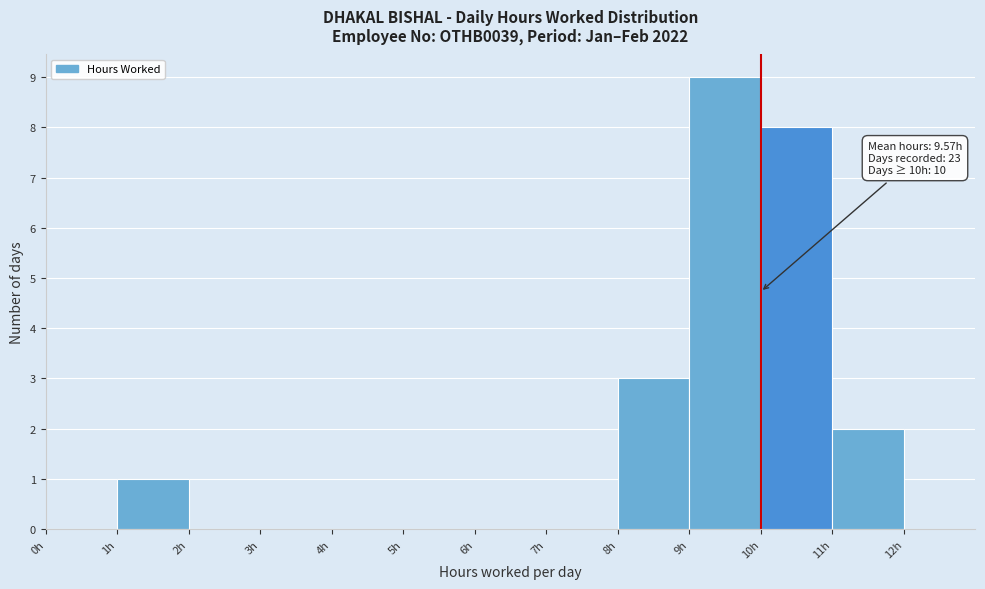

Over which range of the x-axis is the bar tallest?

9 to 10